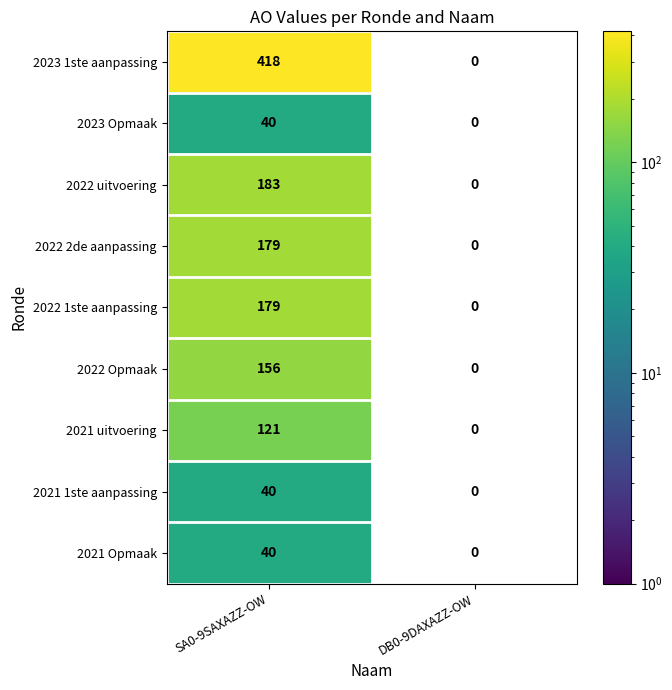

At which category does the chart reach its peak across all series?

SA0-9SAXAZZ-OW